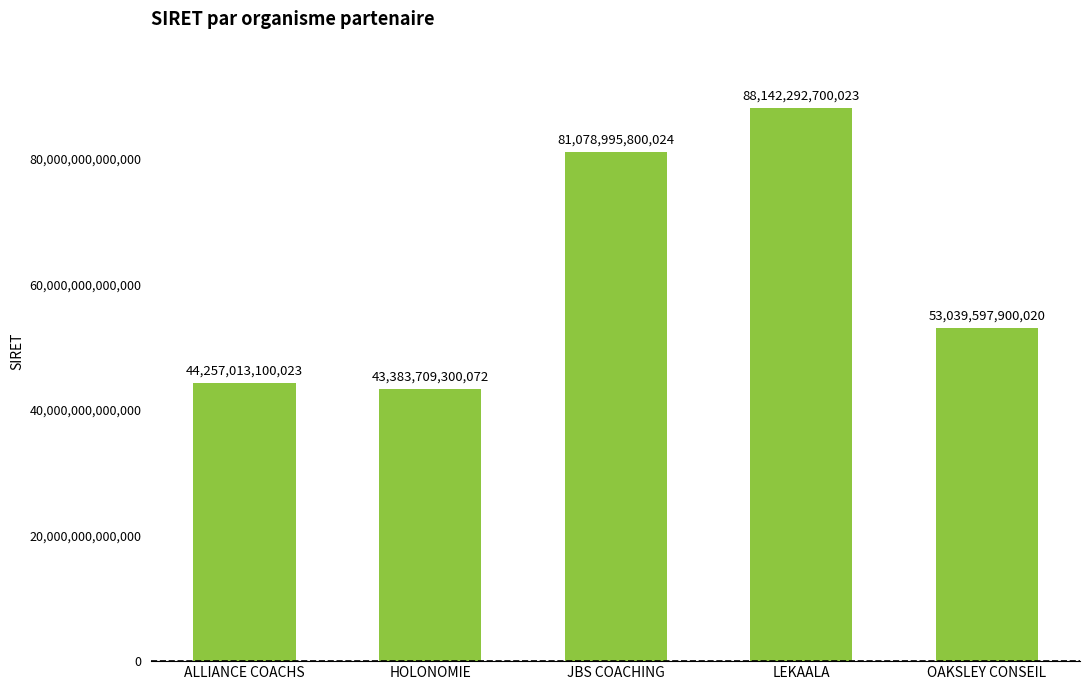

Between OAKSLEY CONSEIL and HOLONOMIE, which is larger?

OAKSLEY CONSEIL